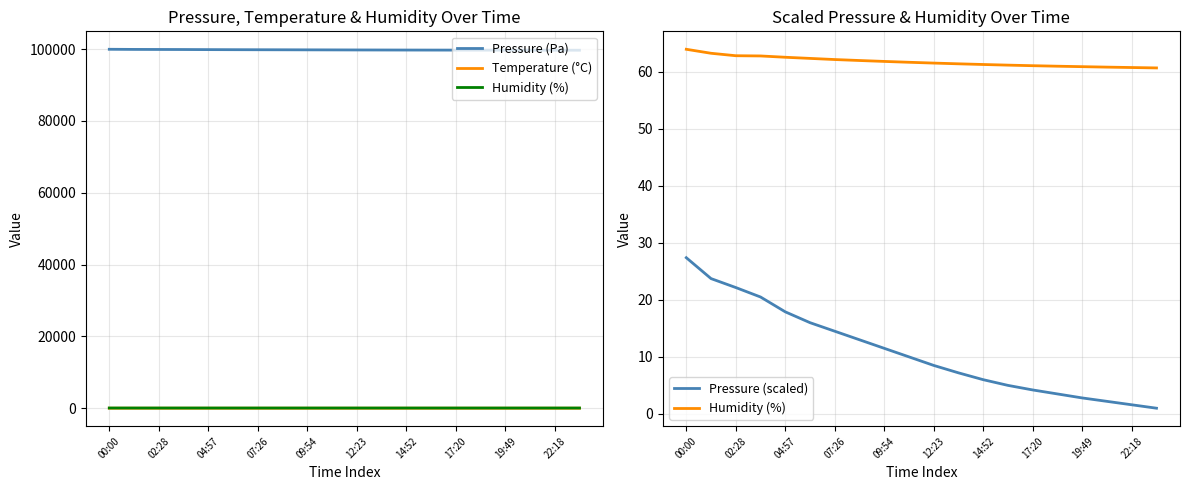

List the series in order of their peak value, highest first.

Pressure (Pa), Humidity (%), Pressure (scaled), Temperature (°C)